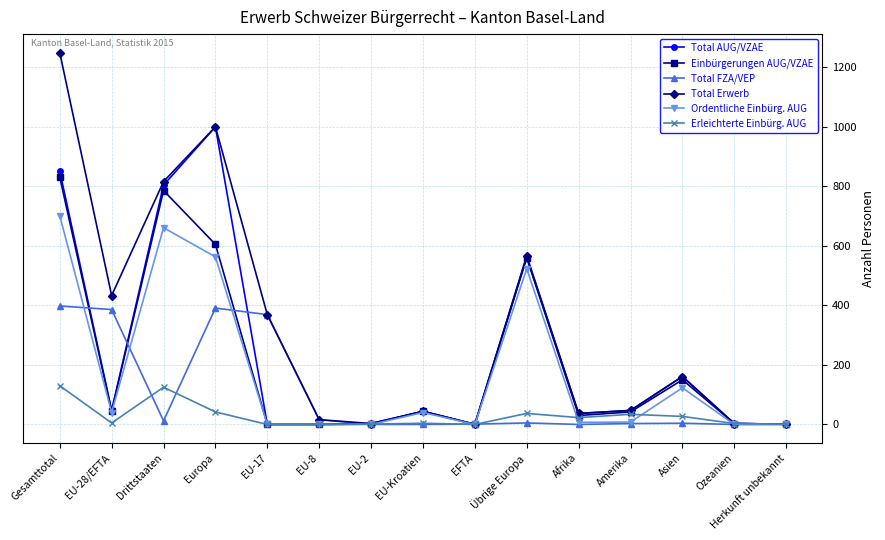

At which label does Ordentliche Einbürg. AUG reach its peak?

Gesamttotal